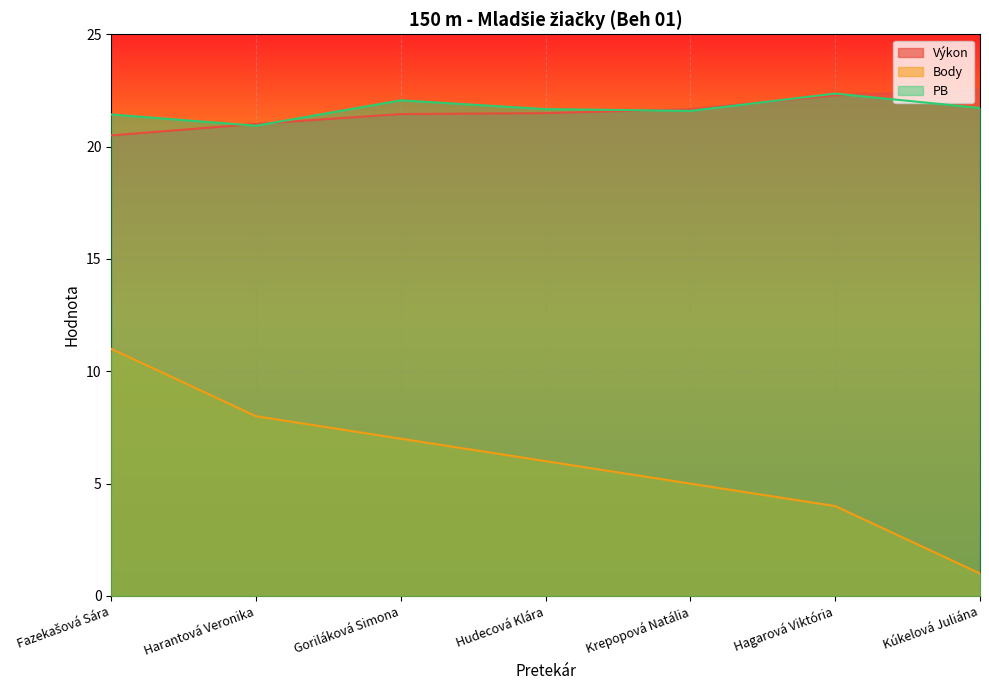

True or false: Výkon and PB cross at least once.

True